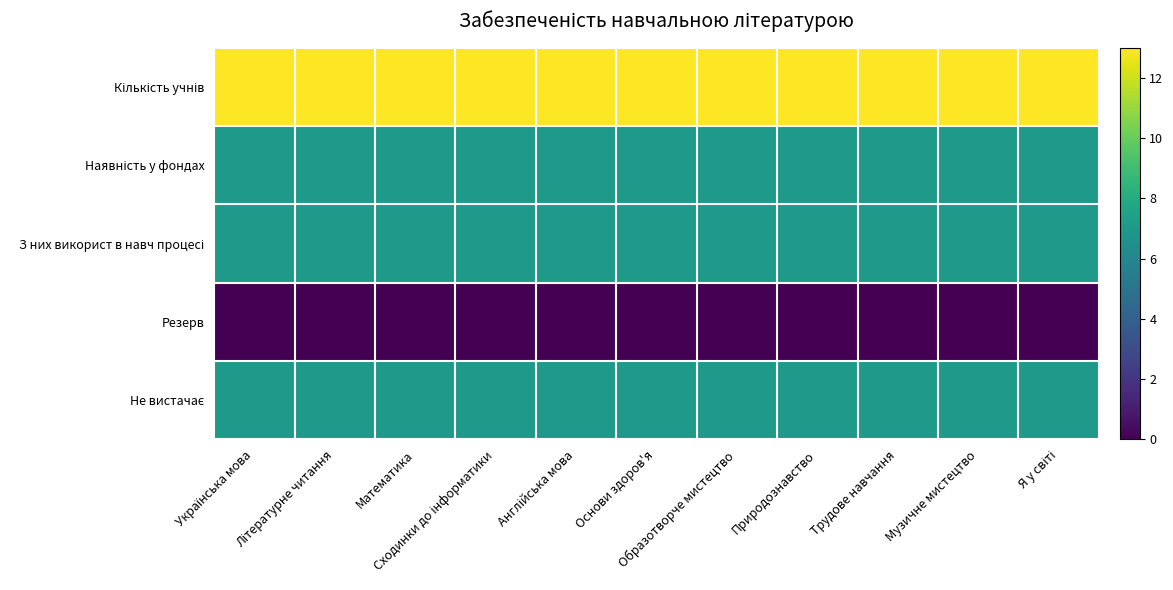

At which category is the sum across all series the highest?

Українська мова